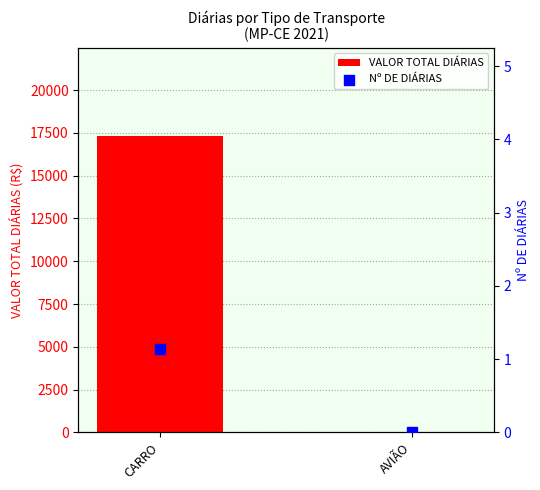

Which series reaches the minimum Y coordinate?

VALOR TOTAL DIÁRIAS